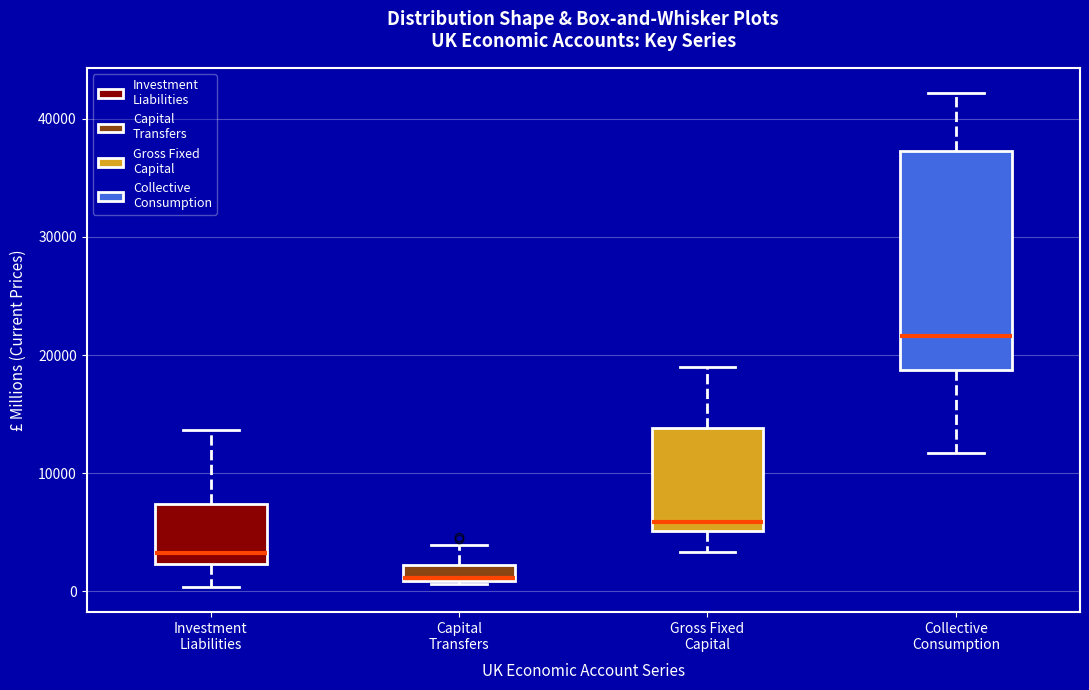

Where does the upper whisker of the box for Capital Transfers end on the y-axis? The values are not printed on the chart, so give them approximately, as read against the axis.

4000